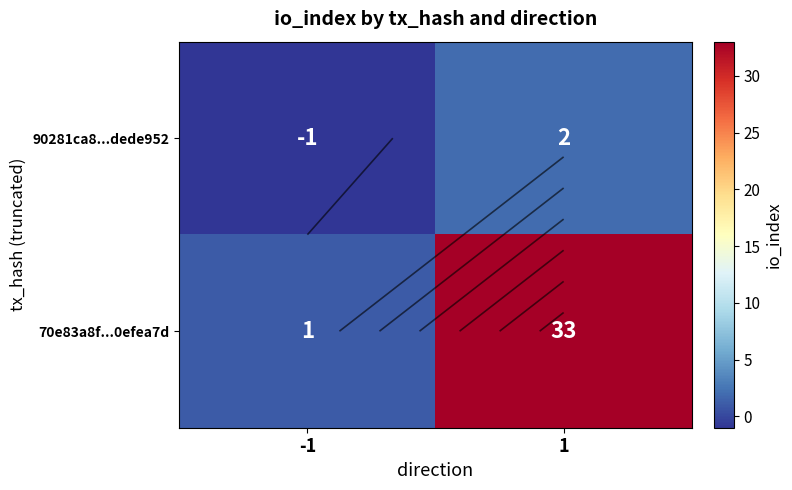

What is the minimum value shown in the chart?

-1